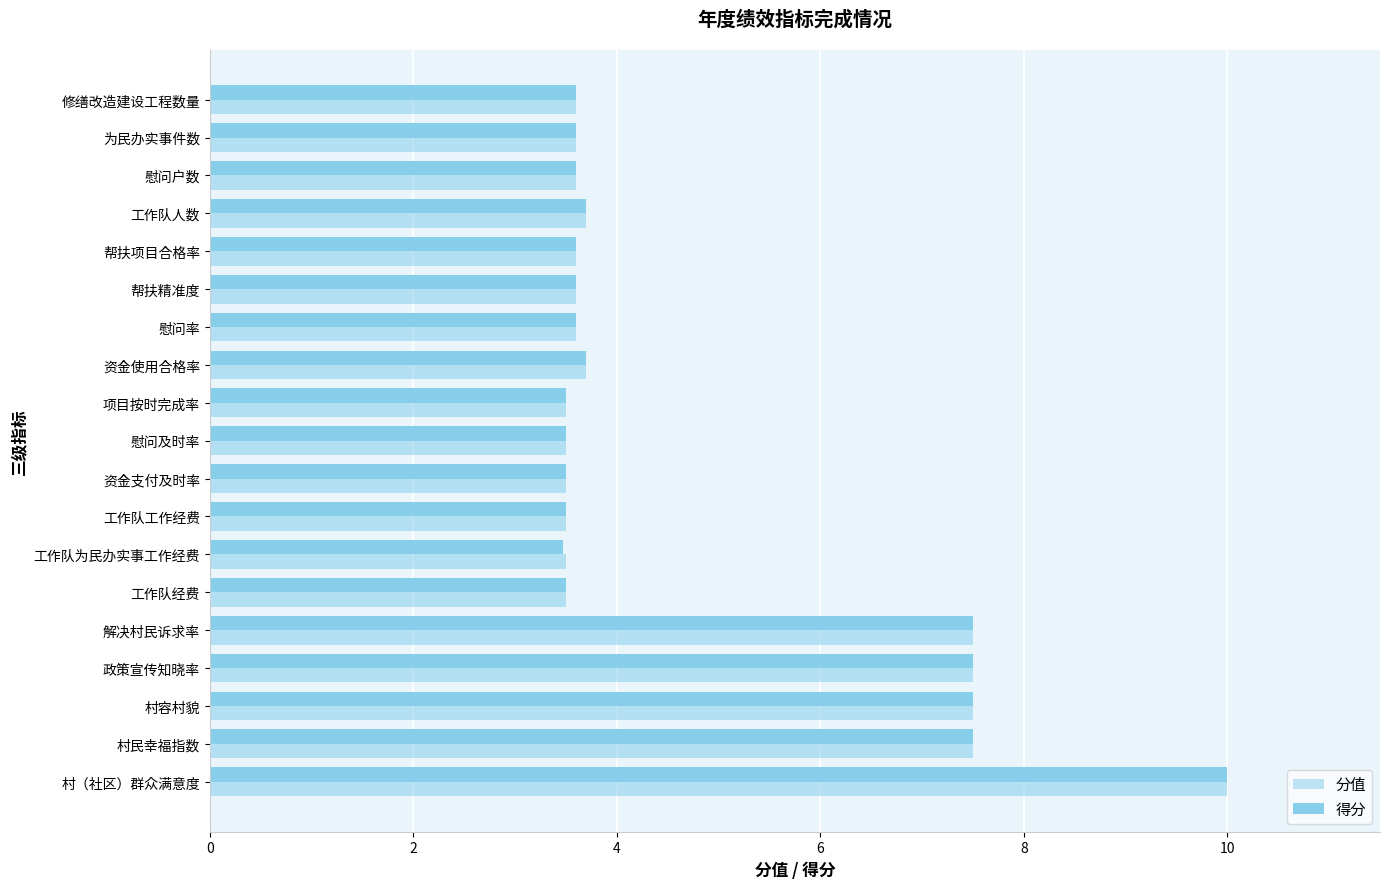

What is the sum of all 得分 values?

90.0